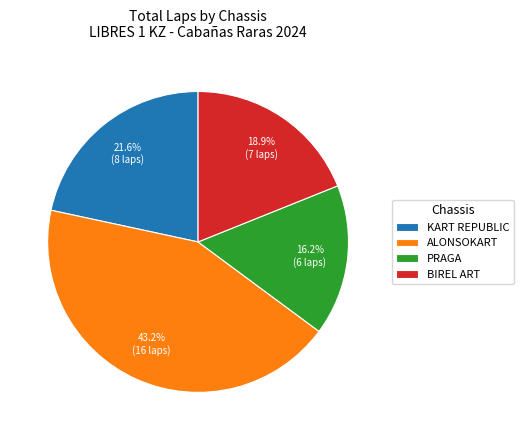

Rank the categories by value from highest to lowest.

ALONSOKART, KART REPUBLIC, BIREL ART, PRAGA